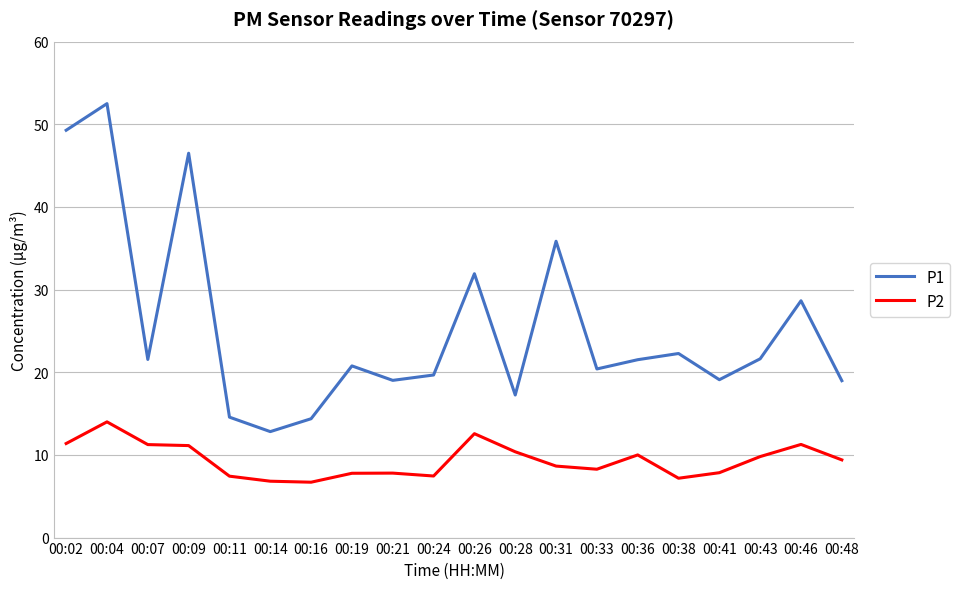

The P2 series shows 7.8 at 00:21. True or false?

True